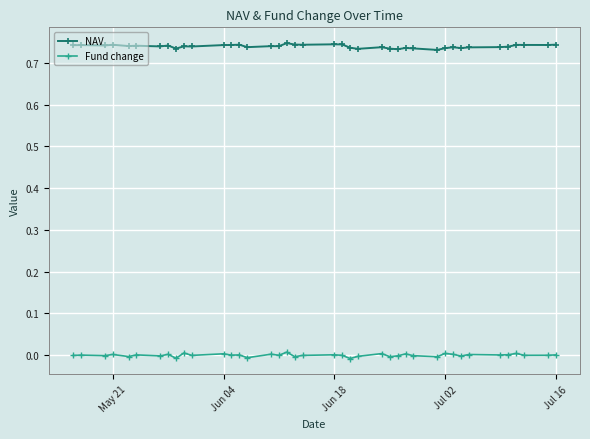

True or false: NAV and Fund change intersect in this chart.

False